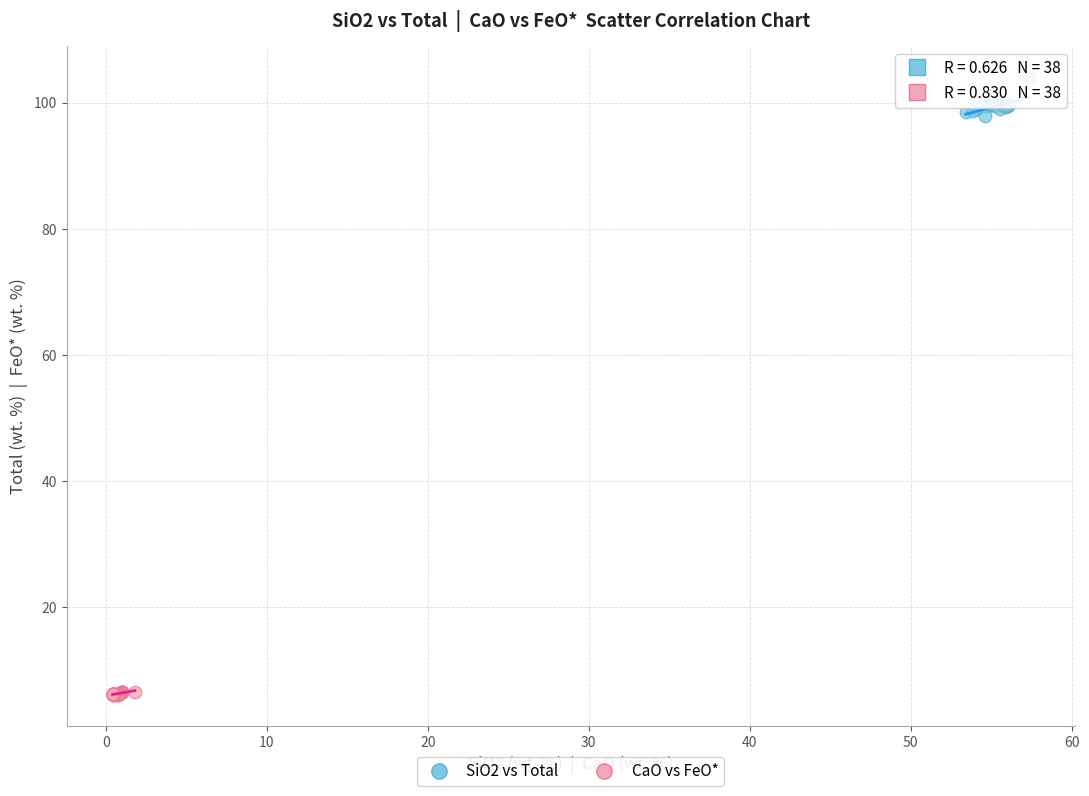

Which series has the largest Y range (max minus min)?

SiO2 vs Total